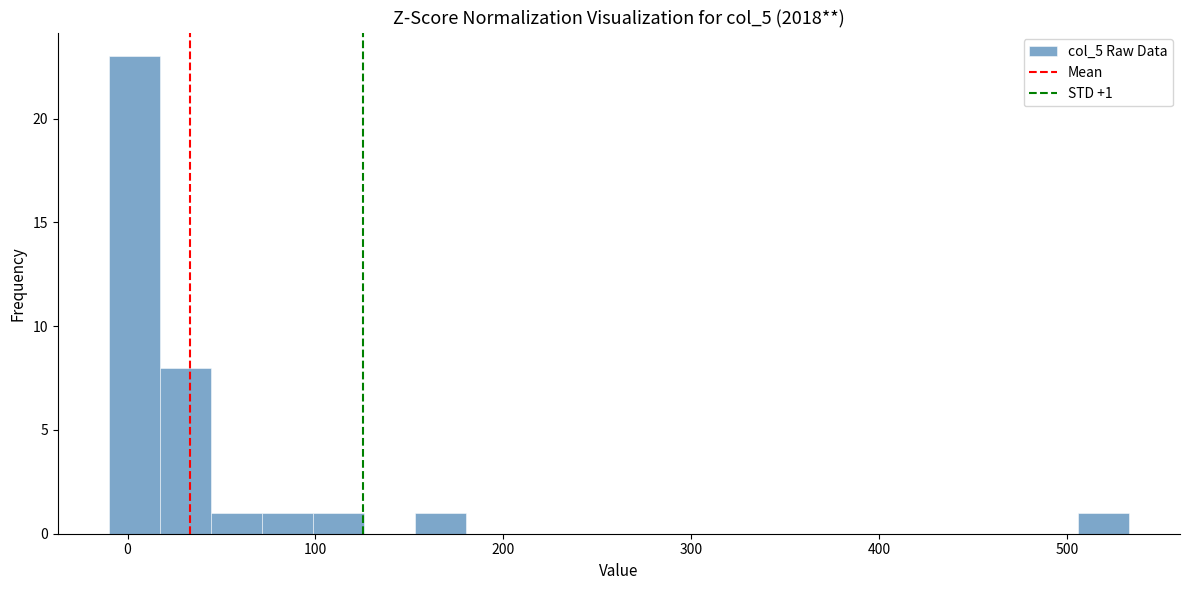

Read against the x-axis, roughly where is the centre of the tallest bar?

0